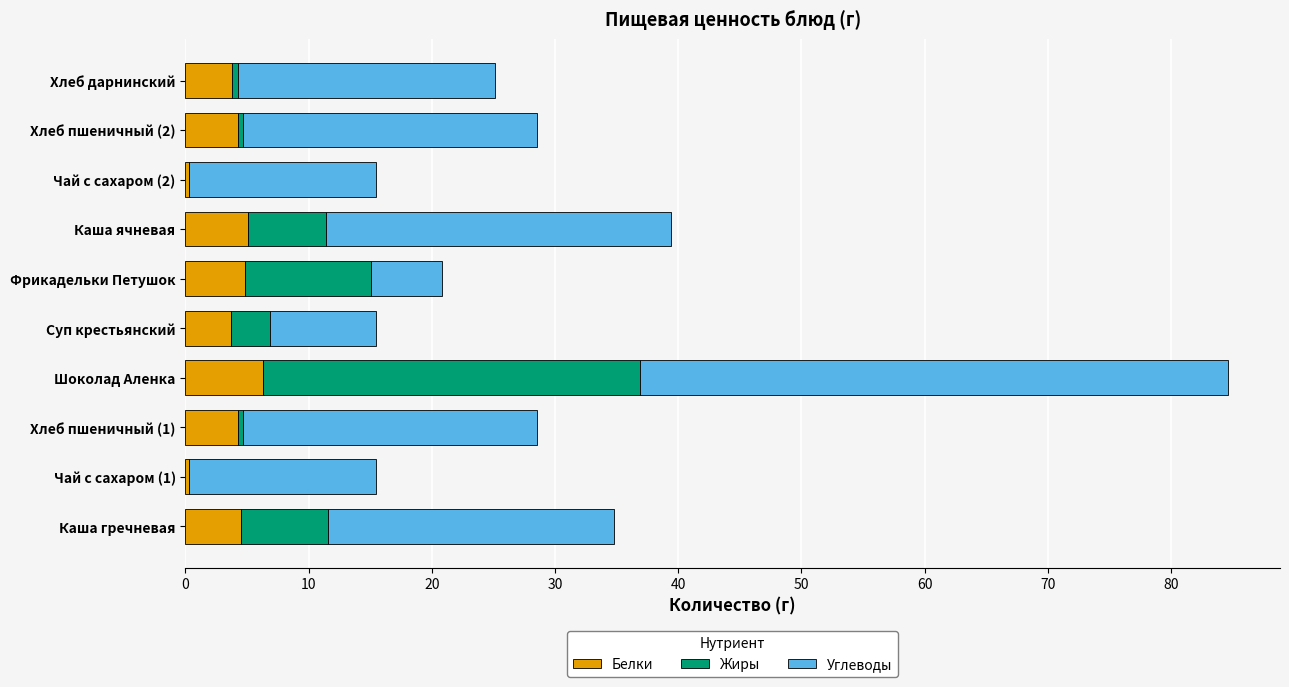

At which category is the sum across all series the highest?

Шоколад Аленка